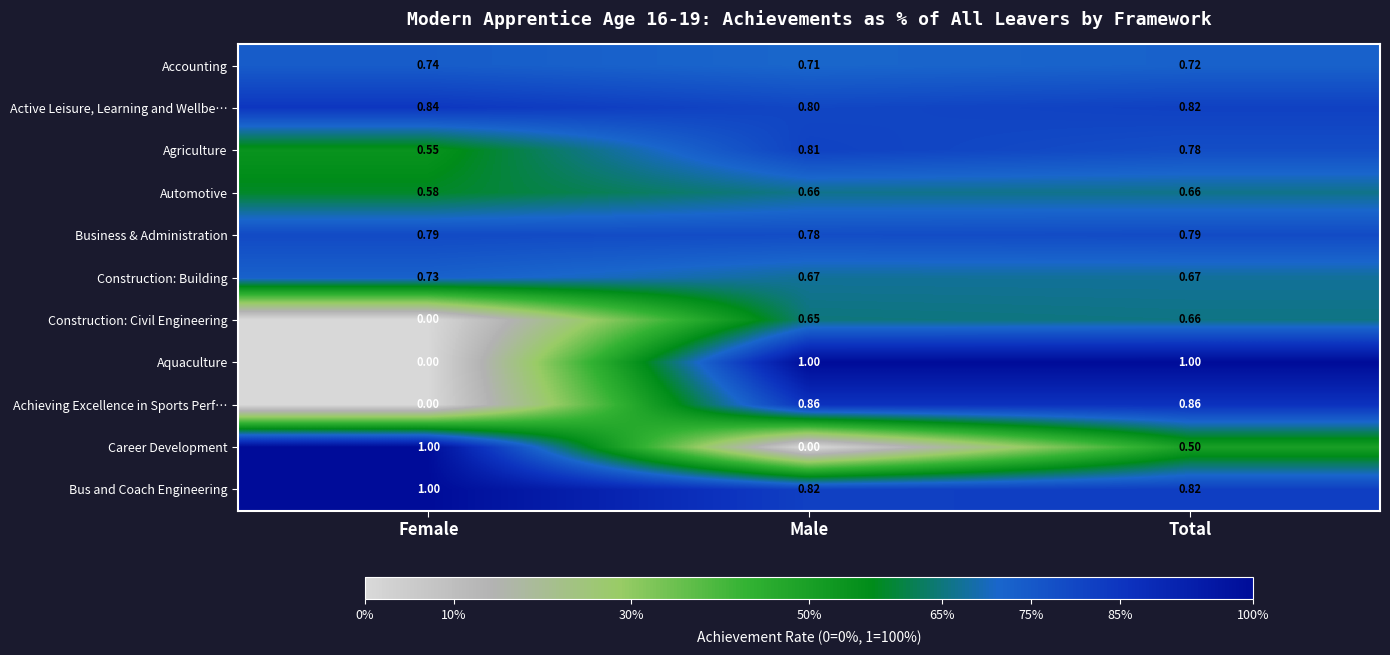

Rank the series at Male from lowest to highest value.

Career Development, Construction: Civil Engineering, Automotive, Construction: Building, Accounting, Business & Administration, Active Leisure, Learning and Wellbe…, Agriculture, Bus and Coach Engineering, Achieving Excellence in Sports Perf…, Aquaculture